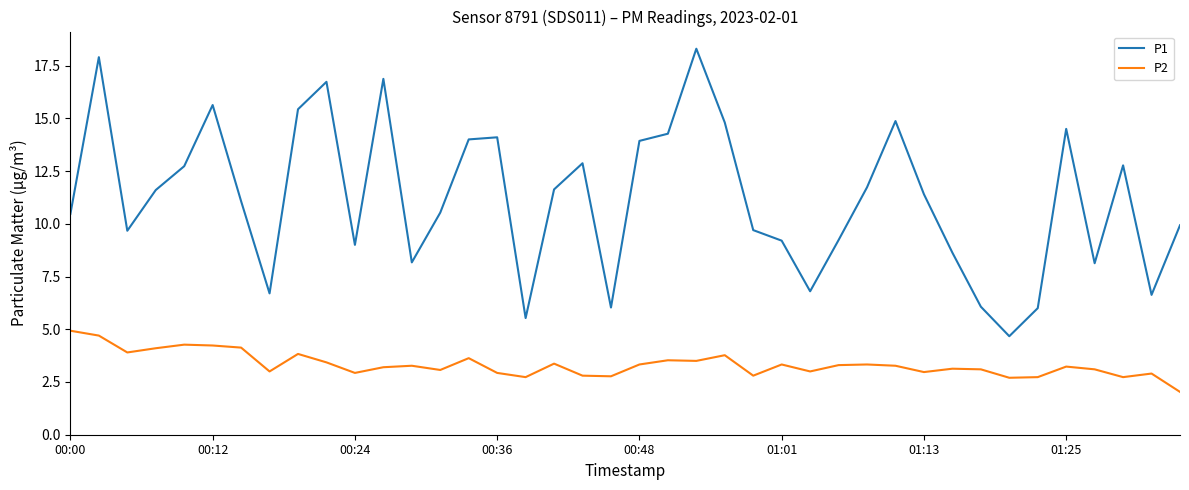

True or false: P2 and P1 cross at least once.

False